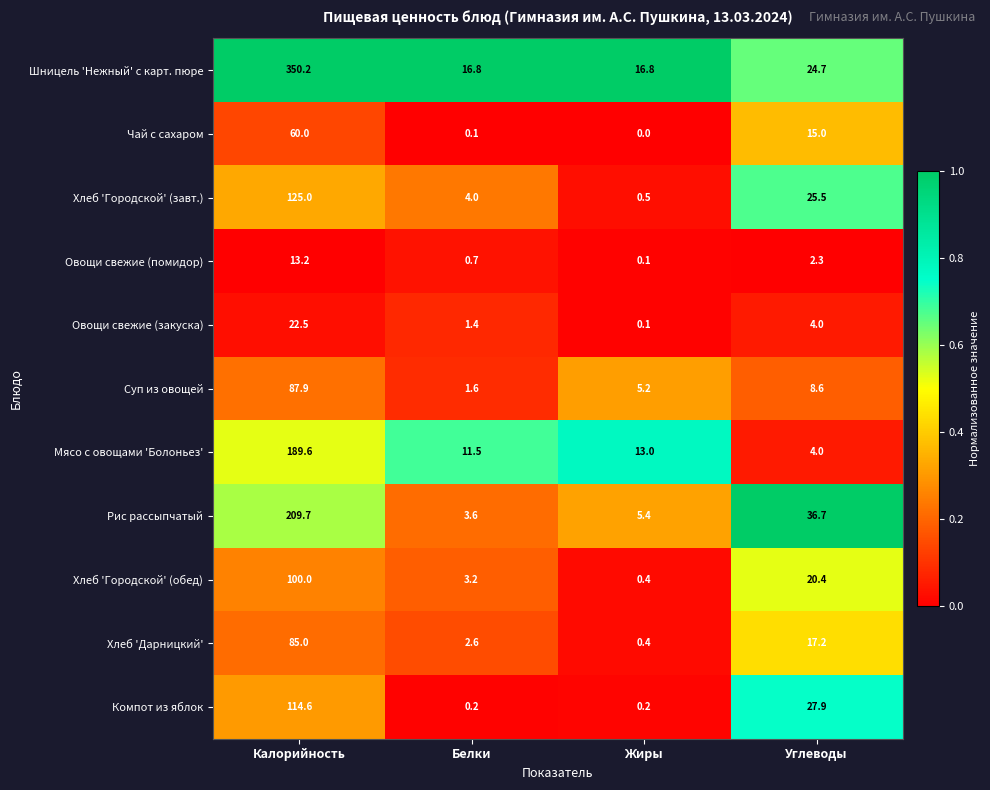

Which series has the largest range (max minus min)?

Шницель 'Нежный' с карт. пюре